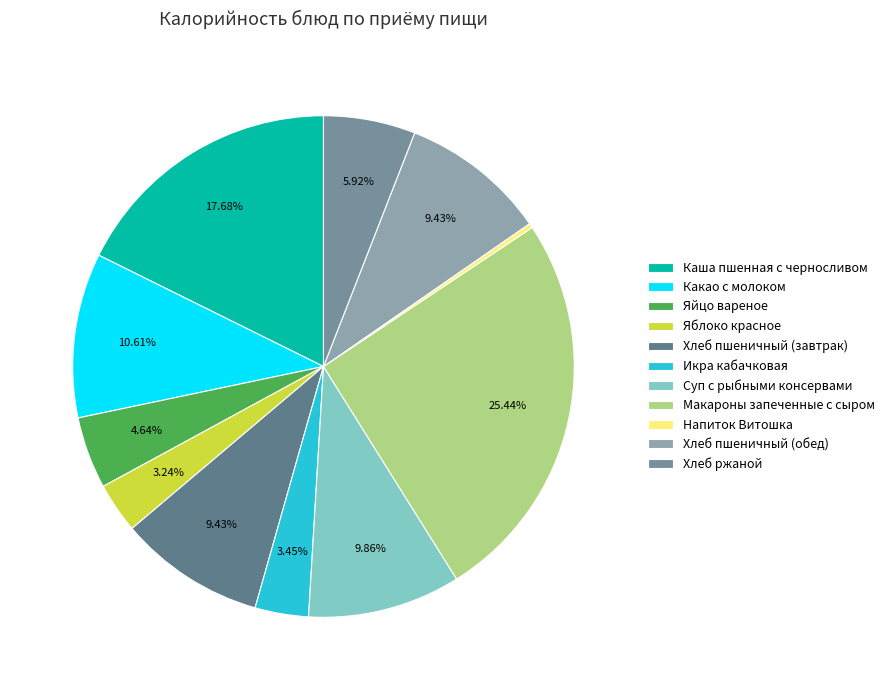

How many slices are in this pie chart?

11